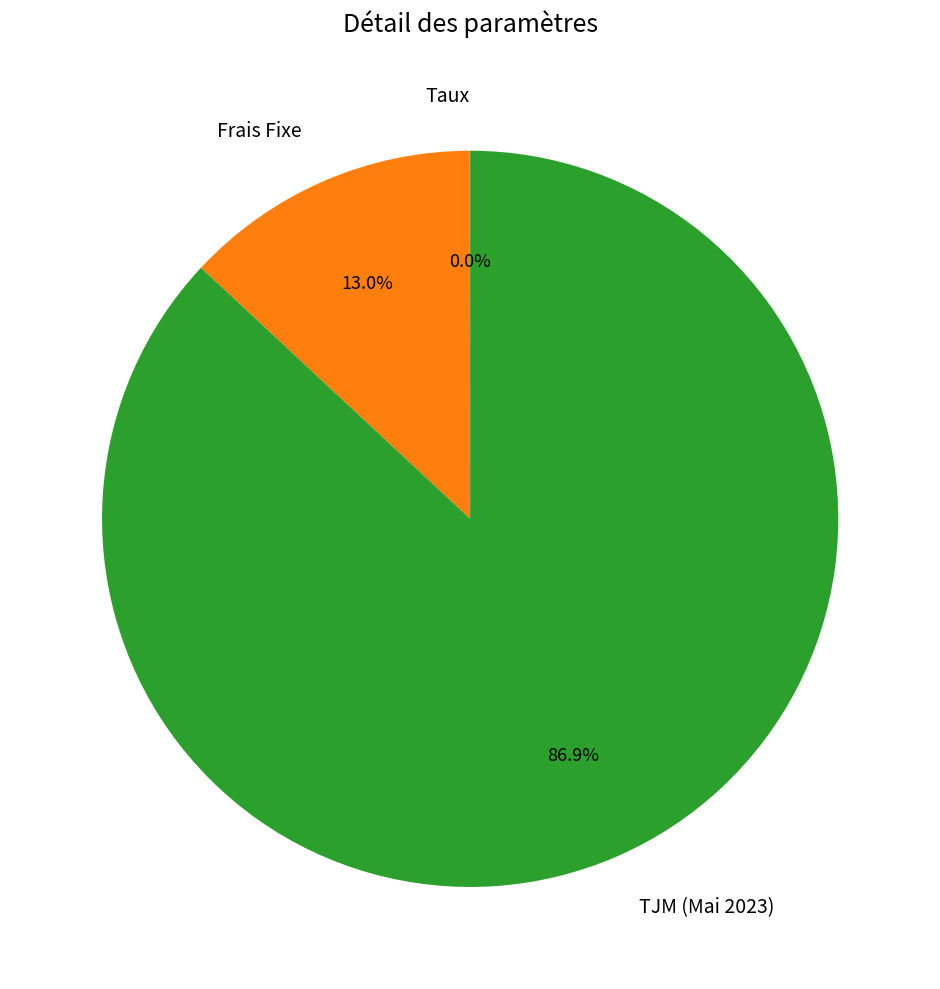

What percentage is the TJM (Mai 2023) slice, to the nearest percent?

87%